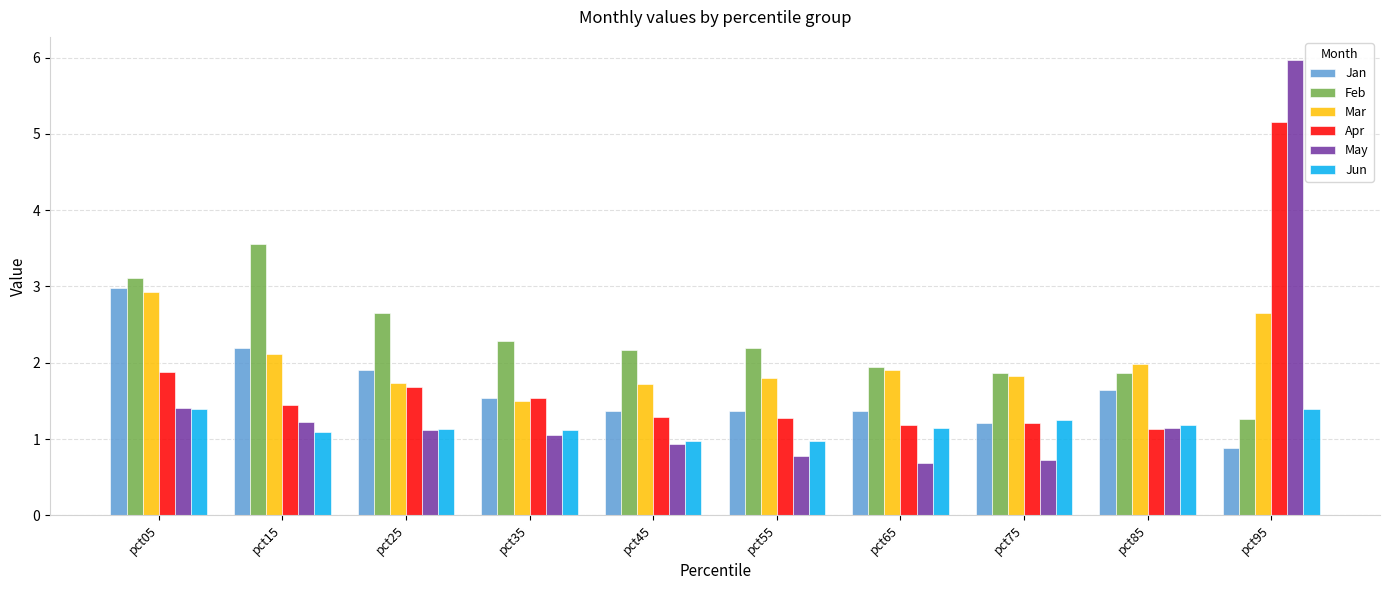

The value of May at pct05 is 2.0. True or false?

False